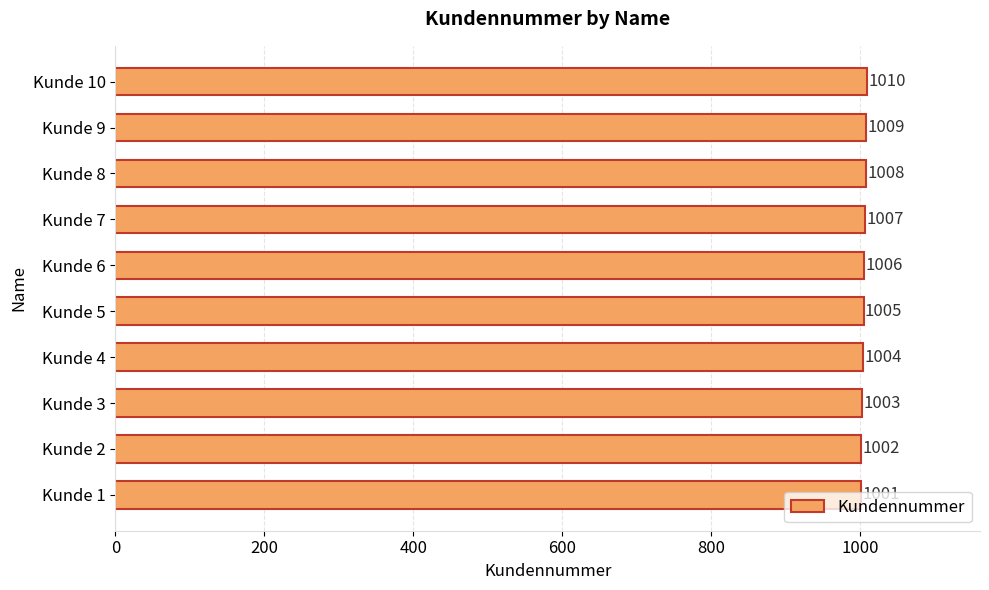

What is the difference between the maximum and minimum values?

9